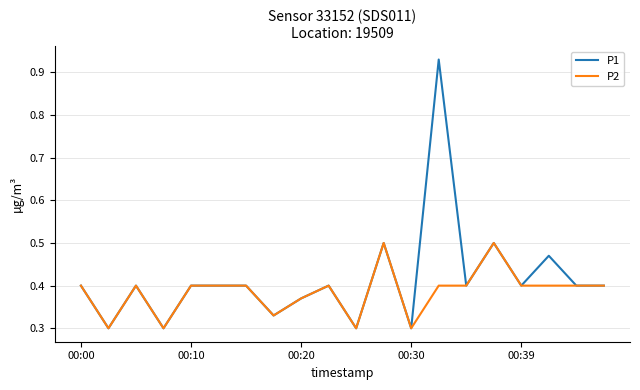

At how many categories does at least one series exceed 0?

20